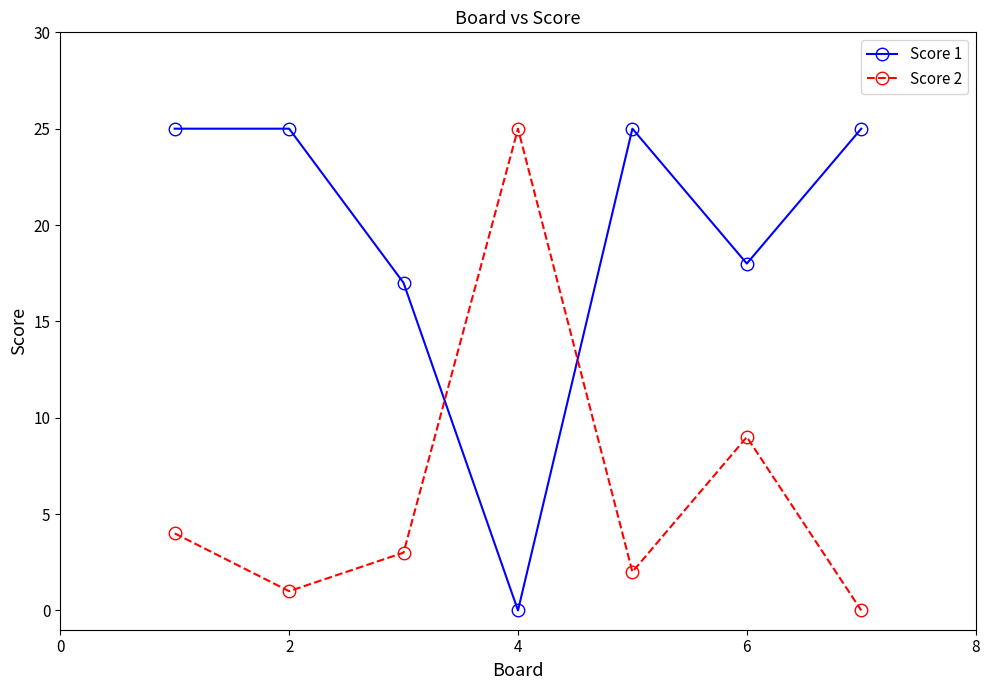

Which series has the largest total across all categories?

Score 1